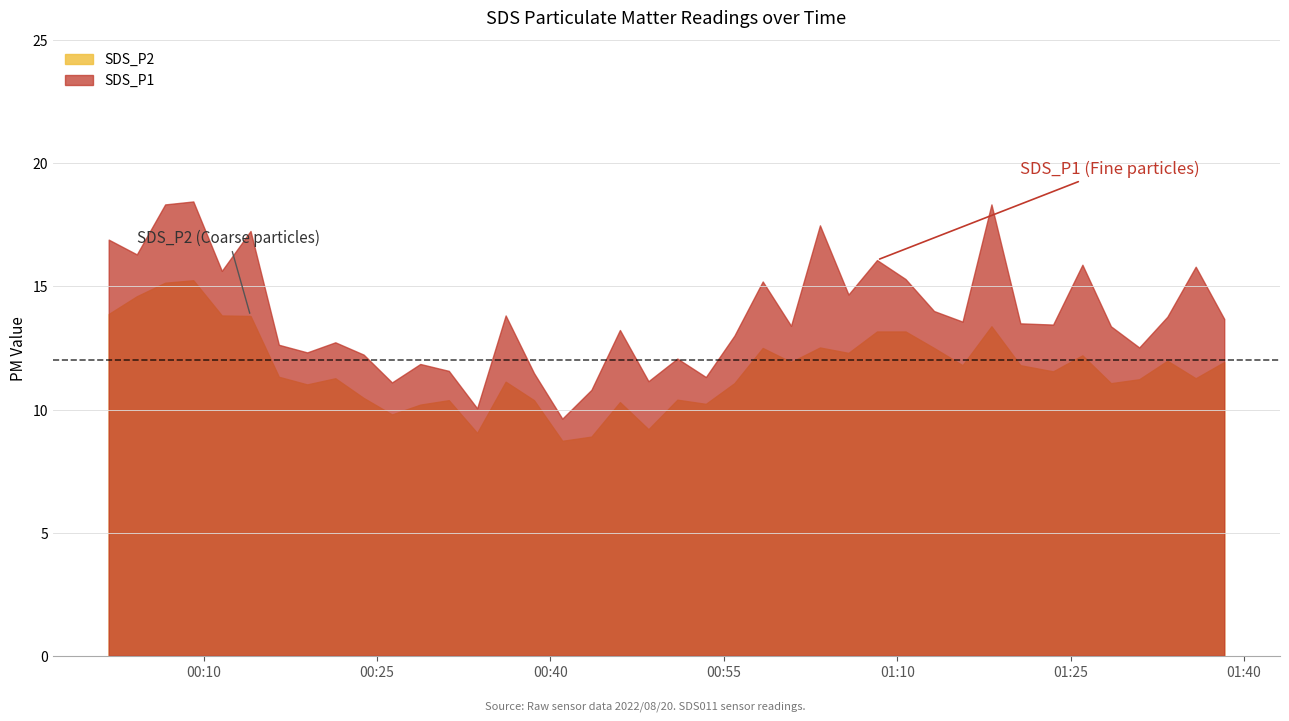

What is the average value of the SDS_P1 series?

13.8